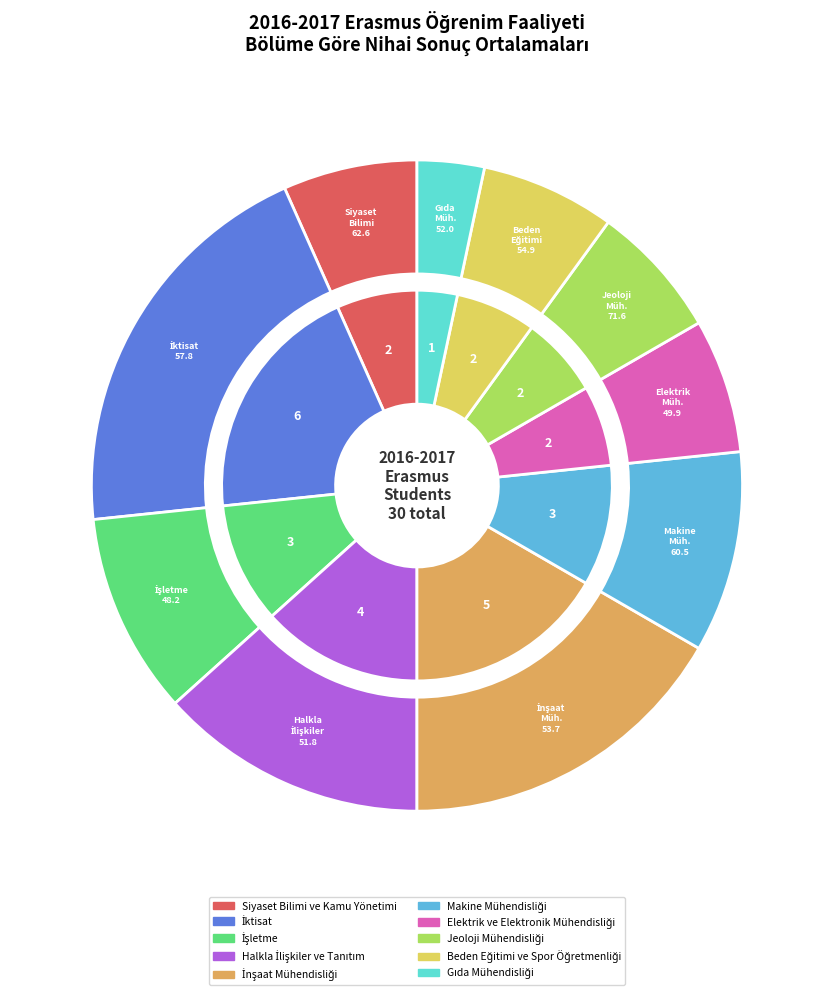

Combined, do Elektrik ve Elektronik Mühendisliği and Siyaset Bilimi ve Kamu Yönetimi account for over 50%?

No